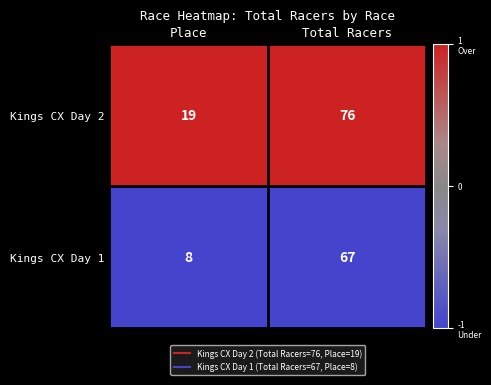

At which category does the chart reach its peak across all series?

Total Racers